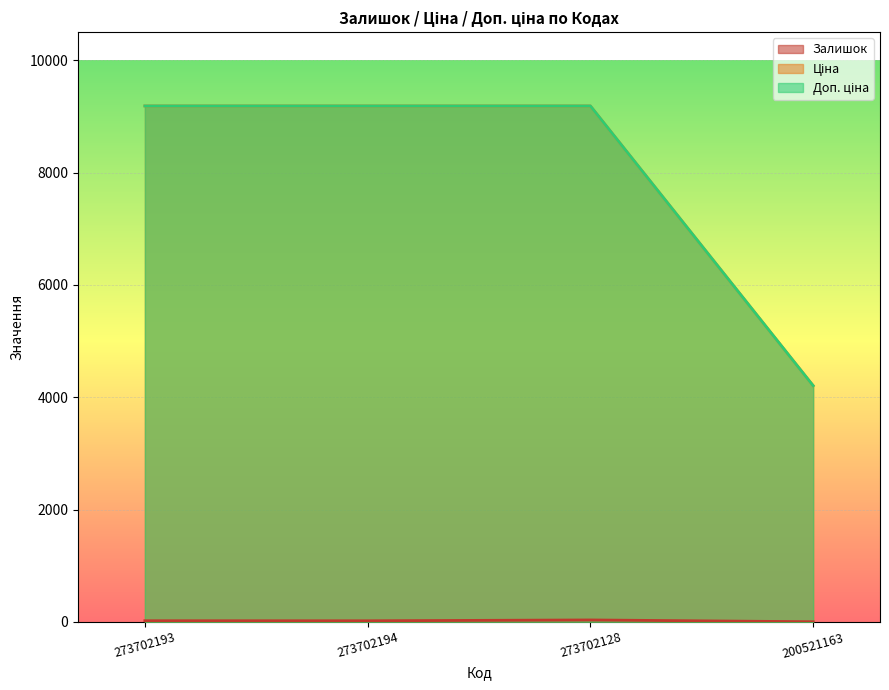

How many lines are shown in the chart?

3